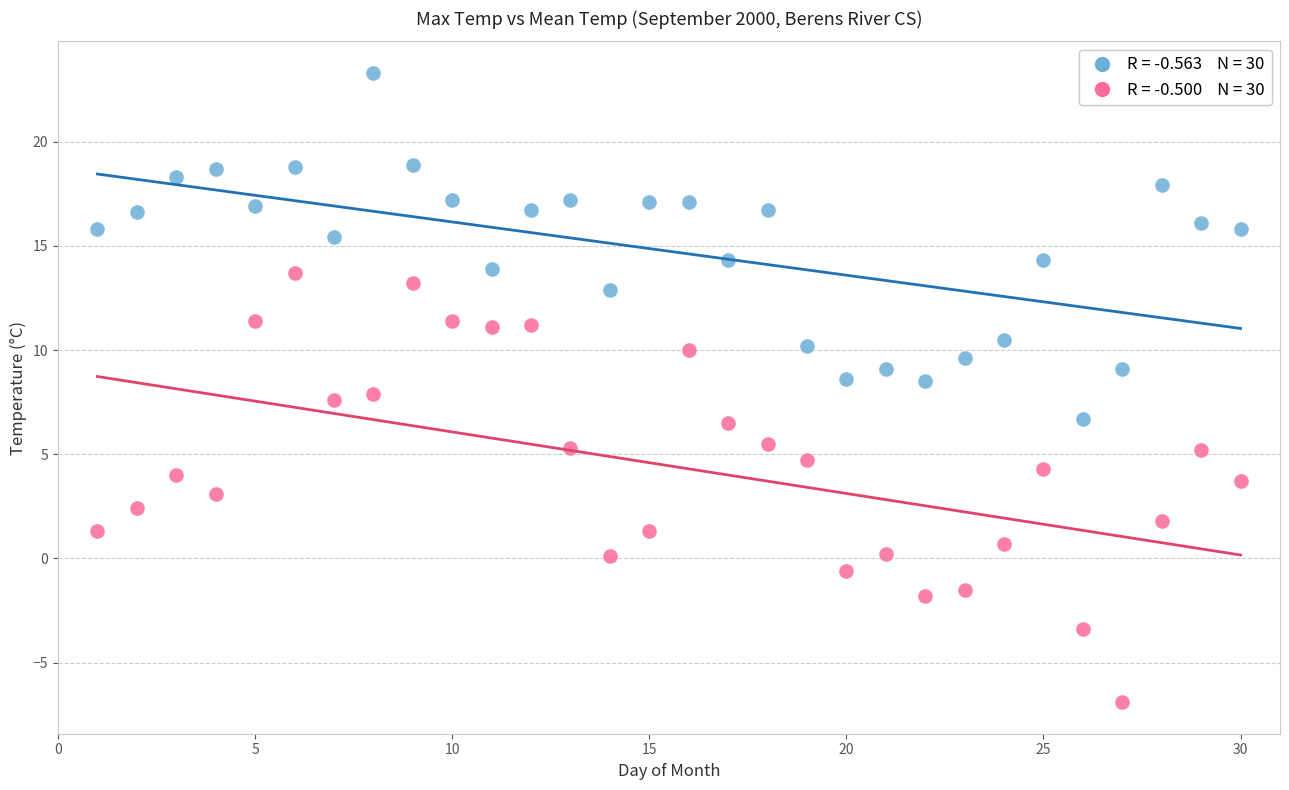

Across all data points, what is the range of Y values (max minus min)?

30.2